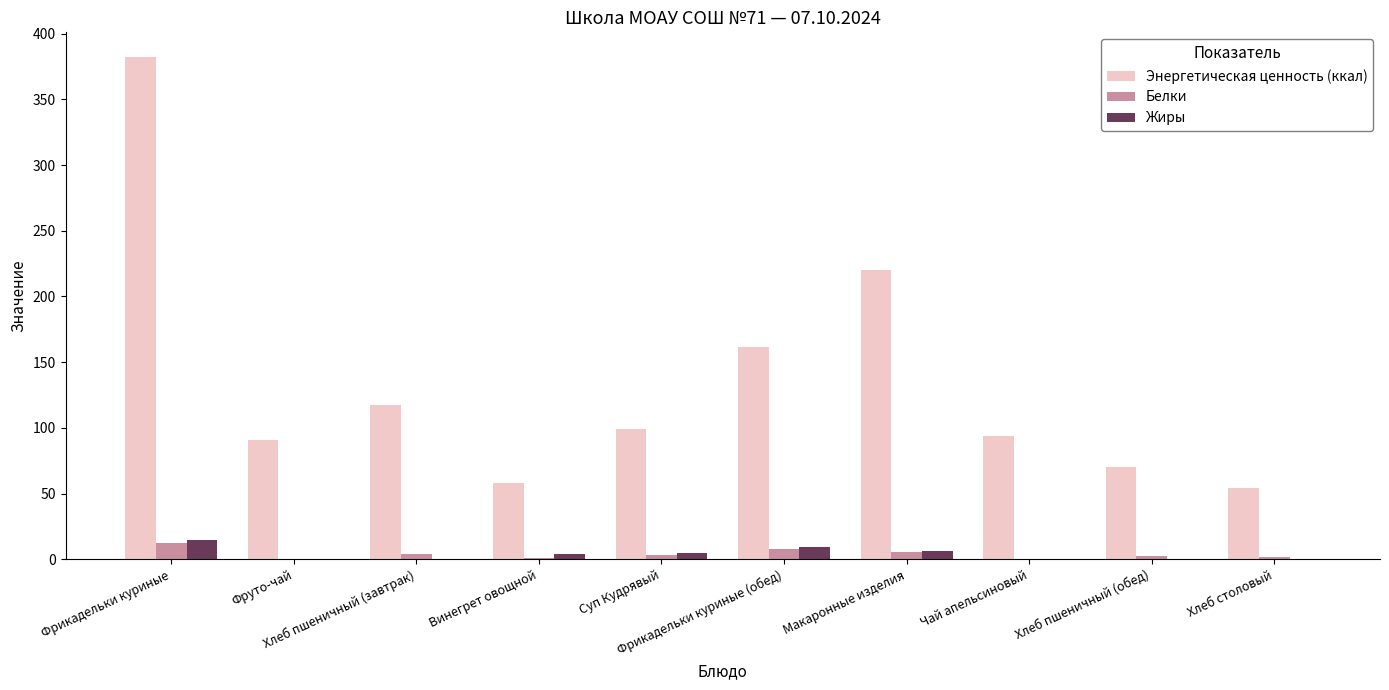

What is the maximum value for Белки?

12.4